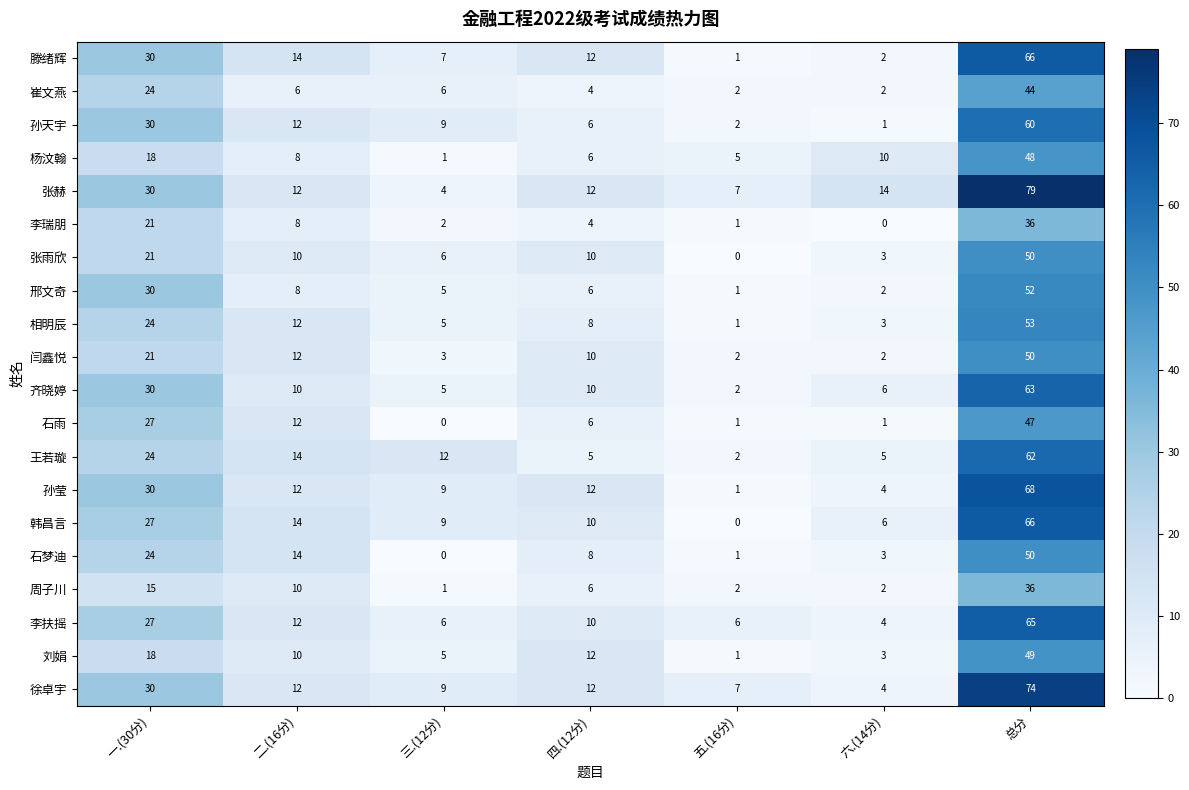

The value of 李扶摇 at 总分 is 65. True or false?

True